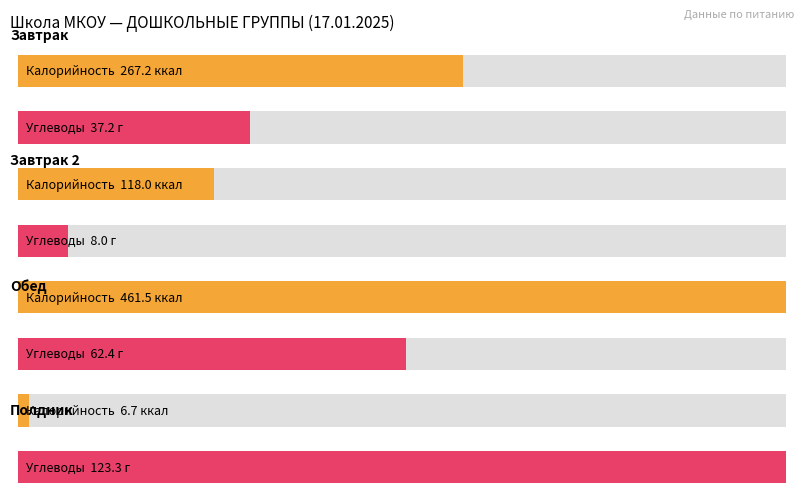

What position from the left is Завтрак 2?

2